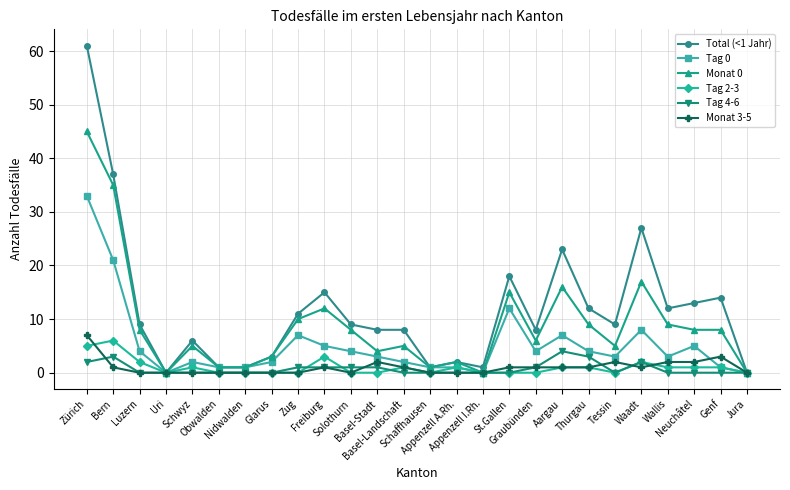

What is the highest value of the Tag 4-6 series?

4